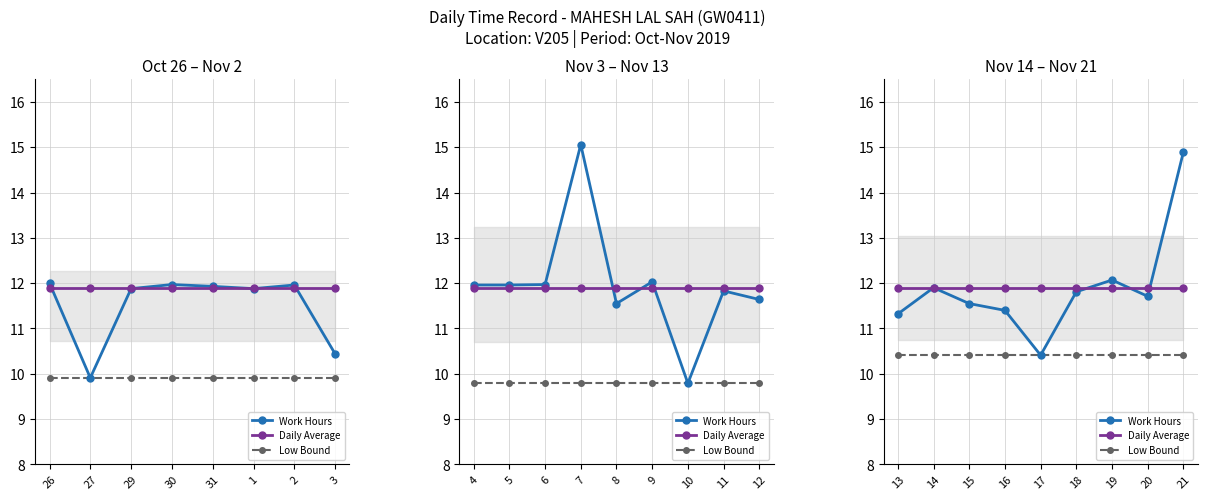

True or false: Daily Average and Low Bound intersect in this chart.

False